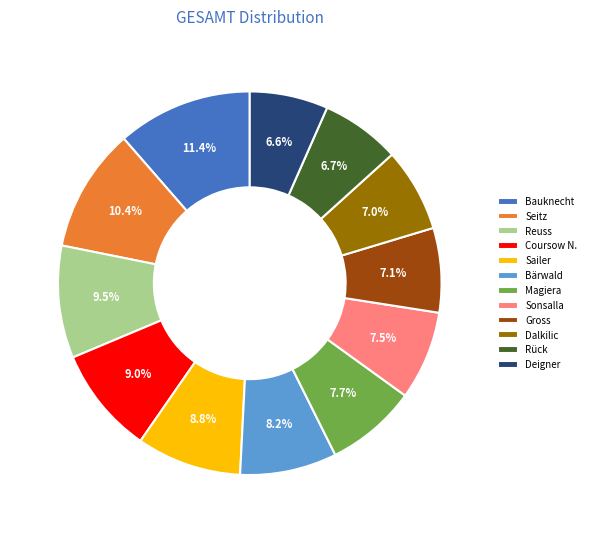

Is the sum of Bärwald and Magiera greater than half?

No